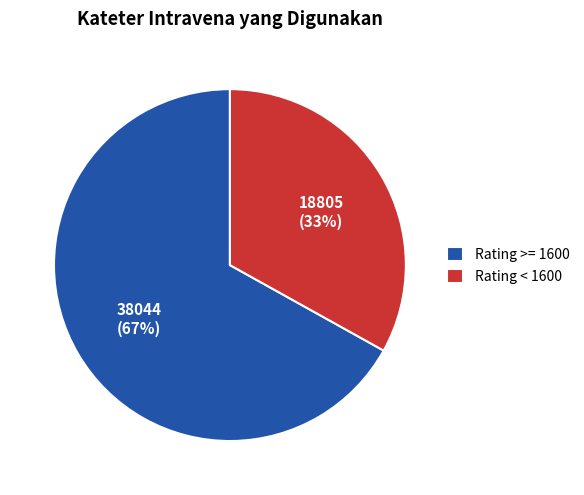

Combined, do Rating < 1600 and Rating >= 1600 account for over 50%?

Yes